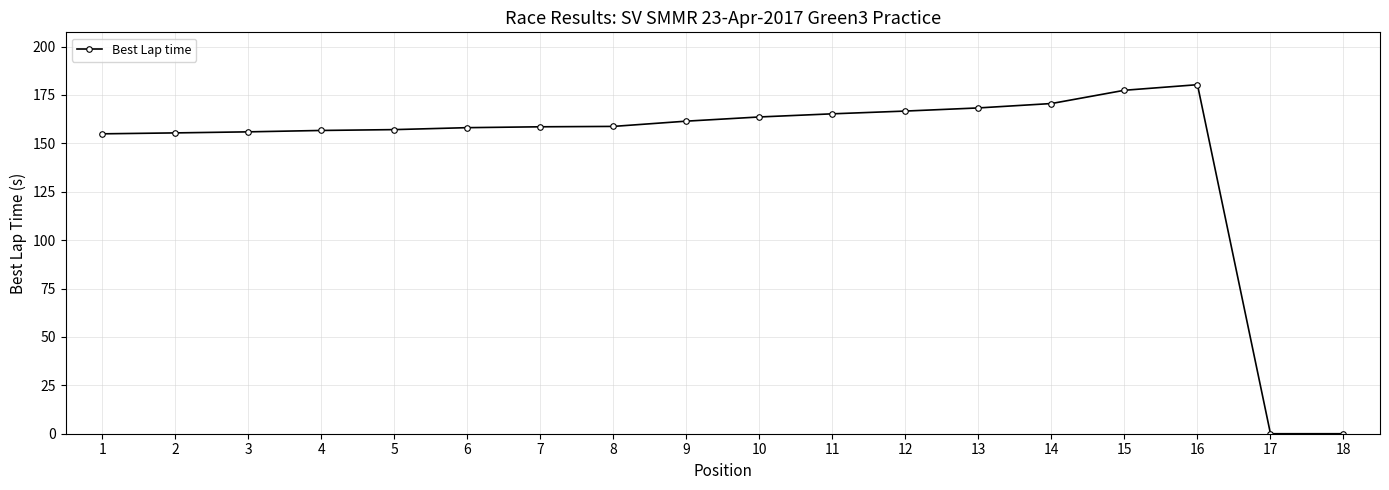

What is the maximum value shown in the chart?

180.3